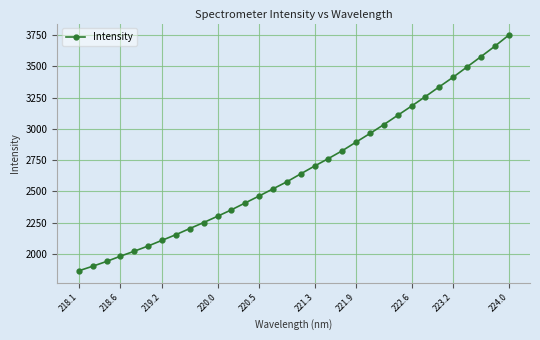

What is the minimum value shown in the chart?

1865.4